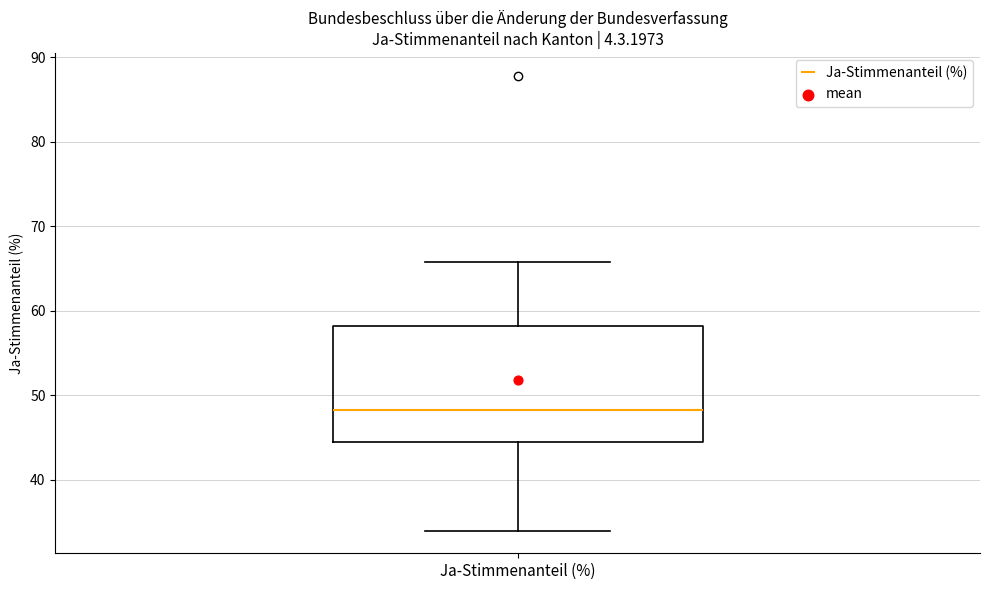

Where does the median line of the box for Ja-Stimmenanteil (%) sit on the y-axis? The values are not printed on the chart, so give them approximately, as read against the axis.

48